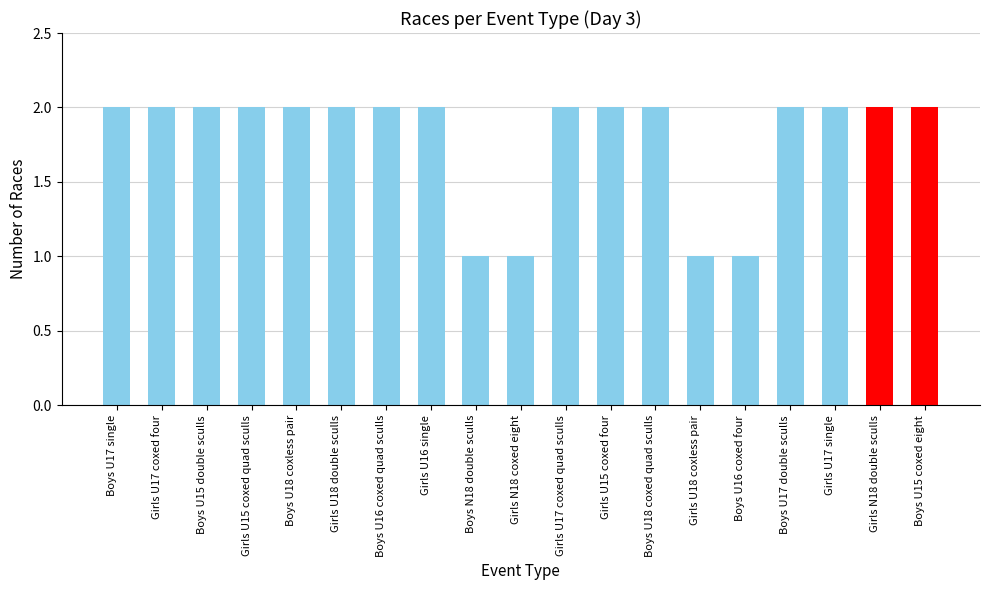

List the labels in order of value, smallest first.

Boys N18 double sculls, Girls N18 coxed eight, Girls U18 coxless pair, Boys U16 coxed four, Boys U17 single, Girls U17 coxed four, Boys U15 double sculls, Girls U15 coxed quad sculls, Boys U18 coxless pair, Girls U18 double sculls, Boys U16 coxed quad sculls, Girls U16 single, Girls U17 coxed quad sculls, Girls U15 coxed four, Boys U18 coxed quad sculls, Boys U17 double sculls, Girls U17 single, Girls N18 double sculls, Boys U15 coxed eight